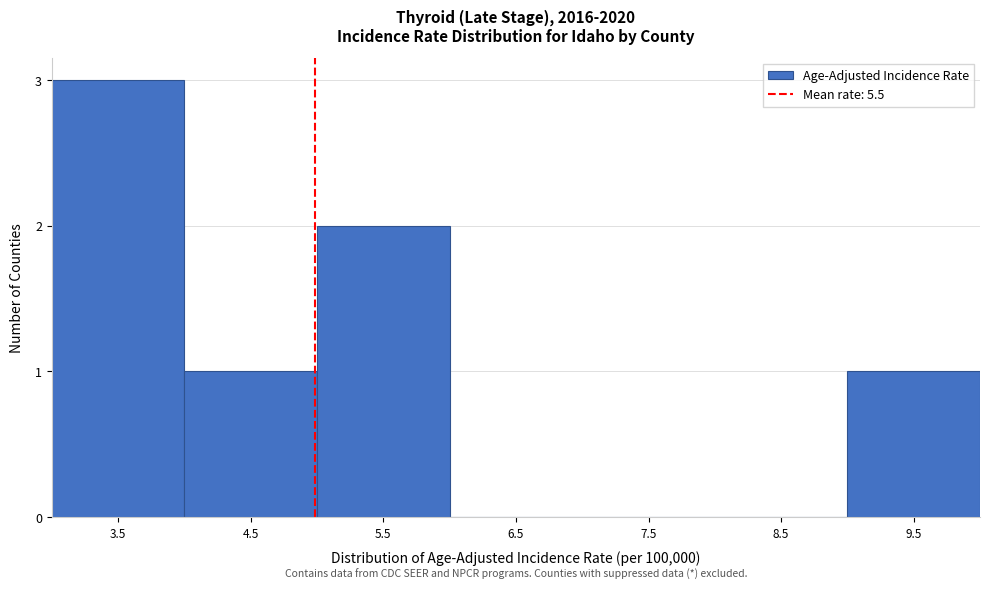

Reading right to left, transcribe all the data shown in this chart.

9.5=1	8.5=0	7.5=0	6.5=0	5.5=2	4.5=1	3.5=3